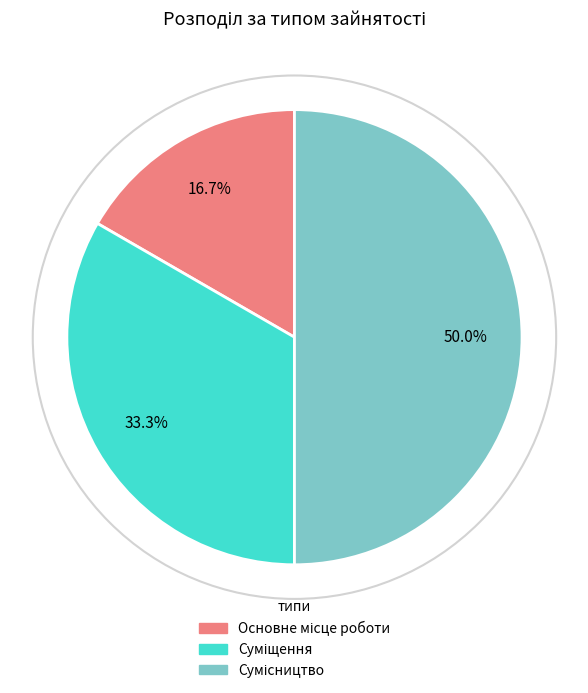

What percentage is the Суміщення slice, to the nearest percent?

33%